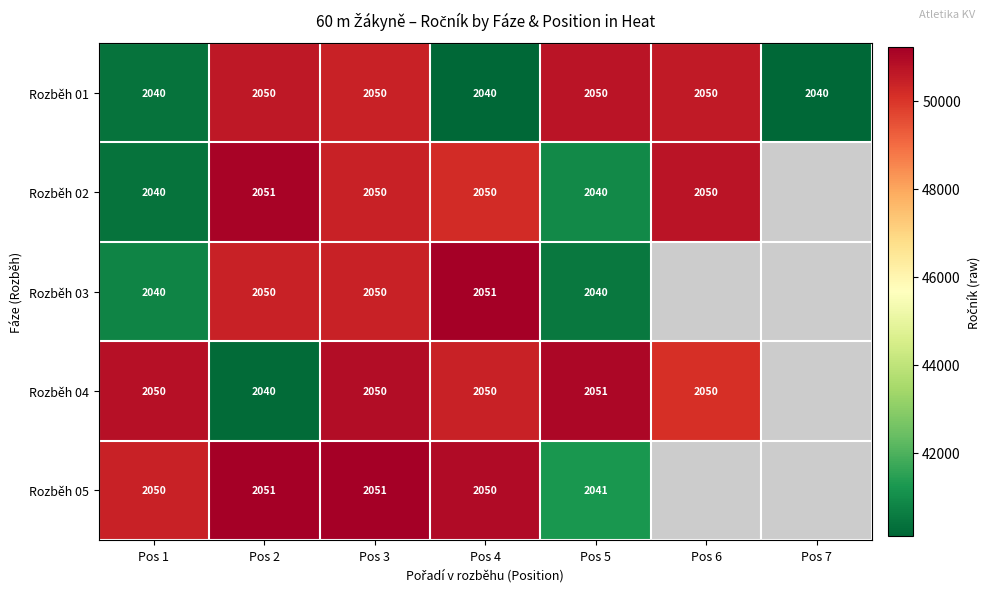

How many series are shown in this chart?

5